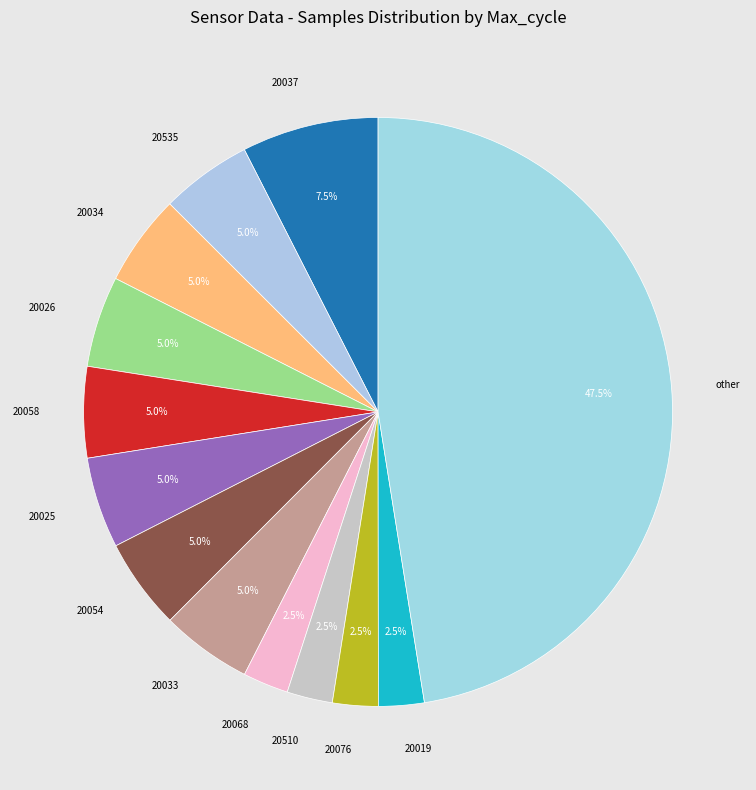

How much of the chart is everything except 20025?

95.0%